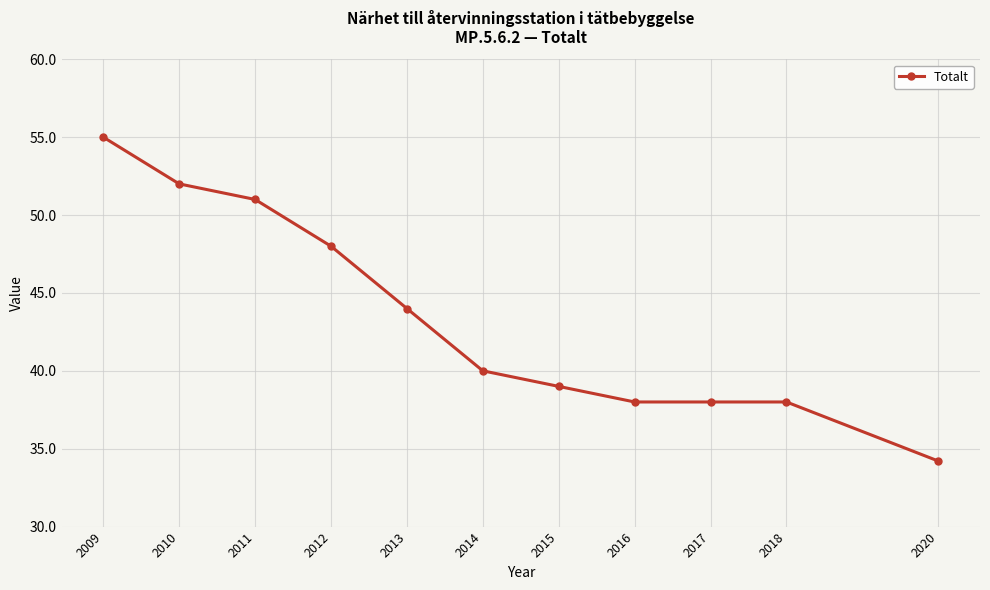

At which category does the chart reach its peak across all series?

2009